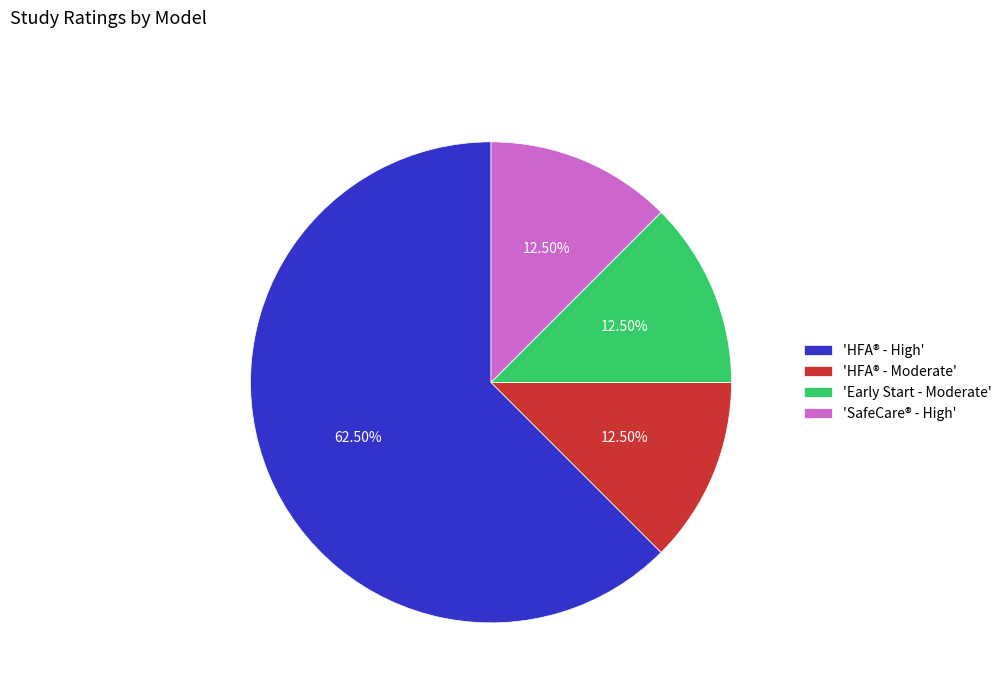

Do 'HFA® - High' and 'HFA® - Moderate' together represent more than half of the pie?

Yes